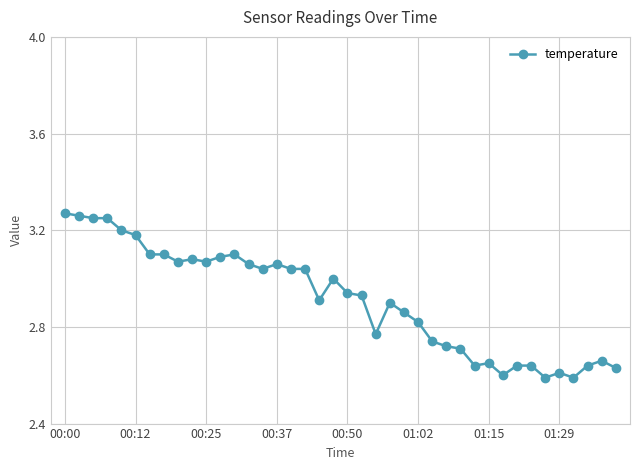

True or false: there are more than 2 points higher than both neighbors.

True